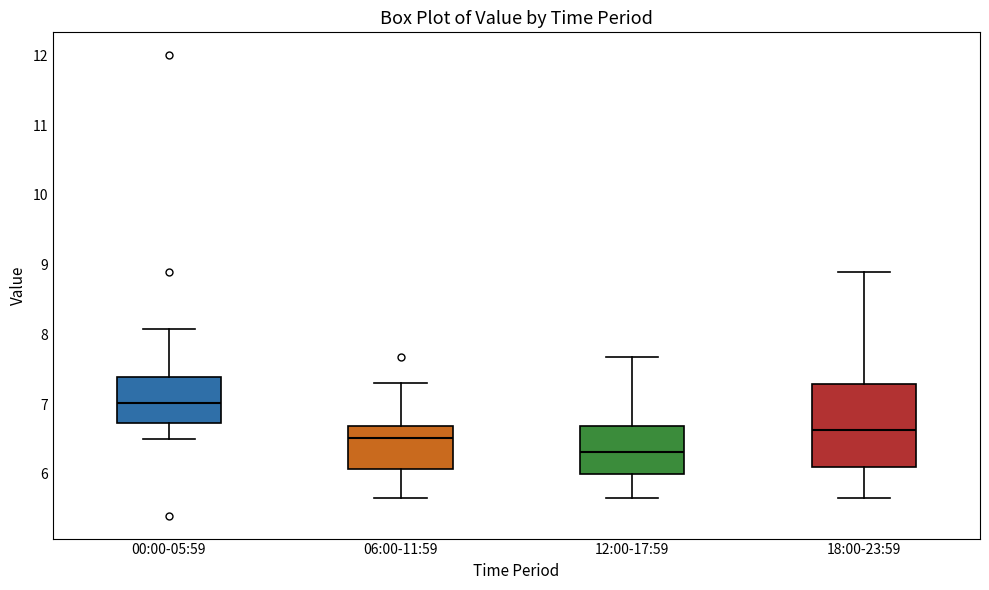

Reading left to right, transcribe this box plot: for each box, give where its median line is, the range the box spans, and where its two whiskers end, as read against the y-axis. The values are not printed on the chart, so give them approximately, as read against the axis.

00:00-05:59: median 7.0, box 6.7 to 7.4, whiskers 6.5 to 8.1
06:00-11:59: median 6.5, box 6.1 to 6.7, whiskers 5.7 to 7.3
12:00-17:59: median 6.3, box 6.0 to 6.7, whiskers 5.7 to 7.7
18:00-23:59: median 6.6, box 6.1 to 7.3, whiskers 5.7 to 8.9